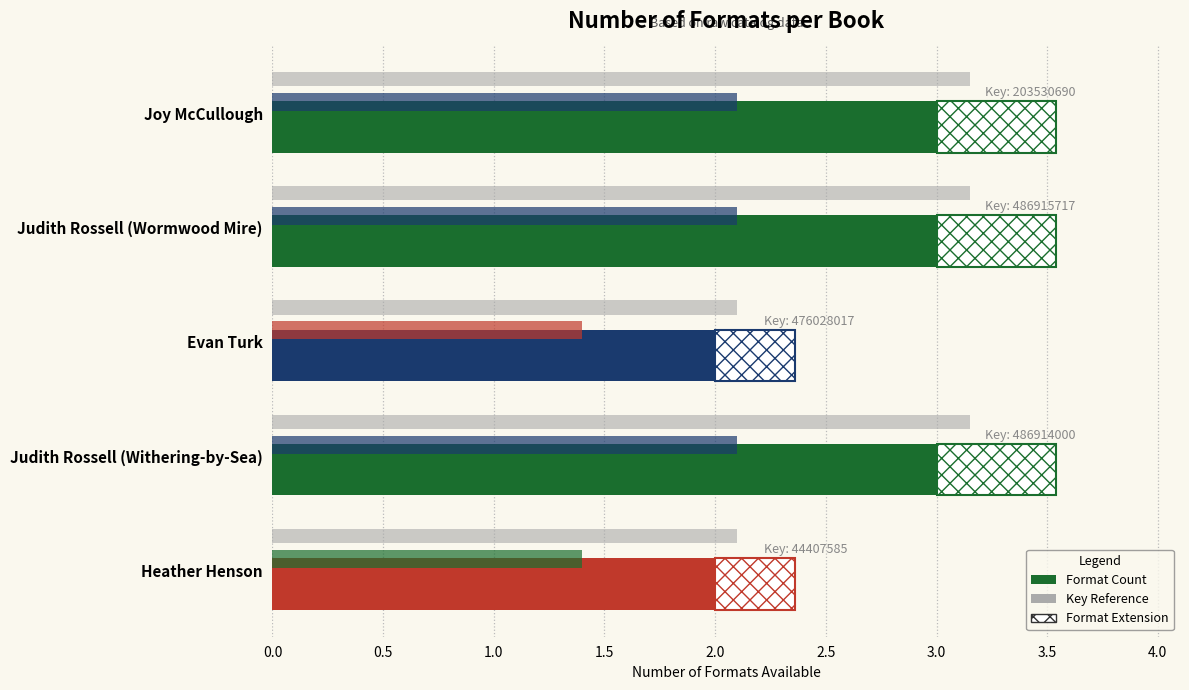

How many series are shown in this chart?

3